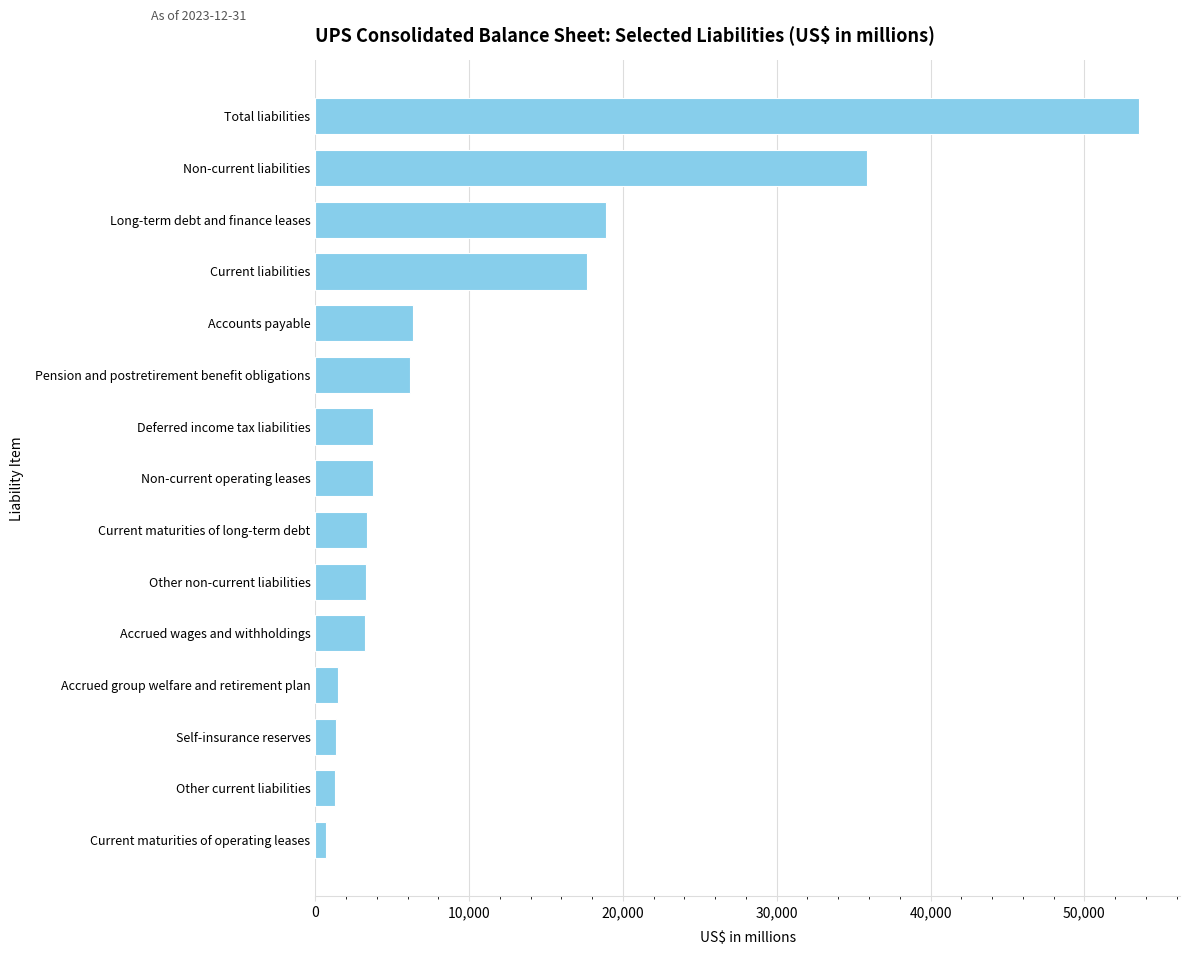

Which label corresponds to the largest value in the chart?

Total liabilities